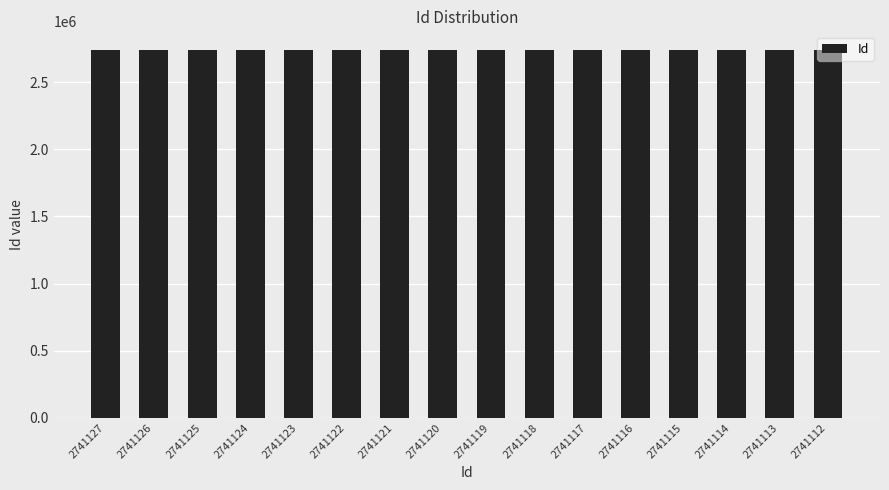

The value at 2741125 is 2741125. True or false?

True